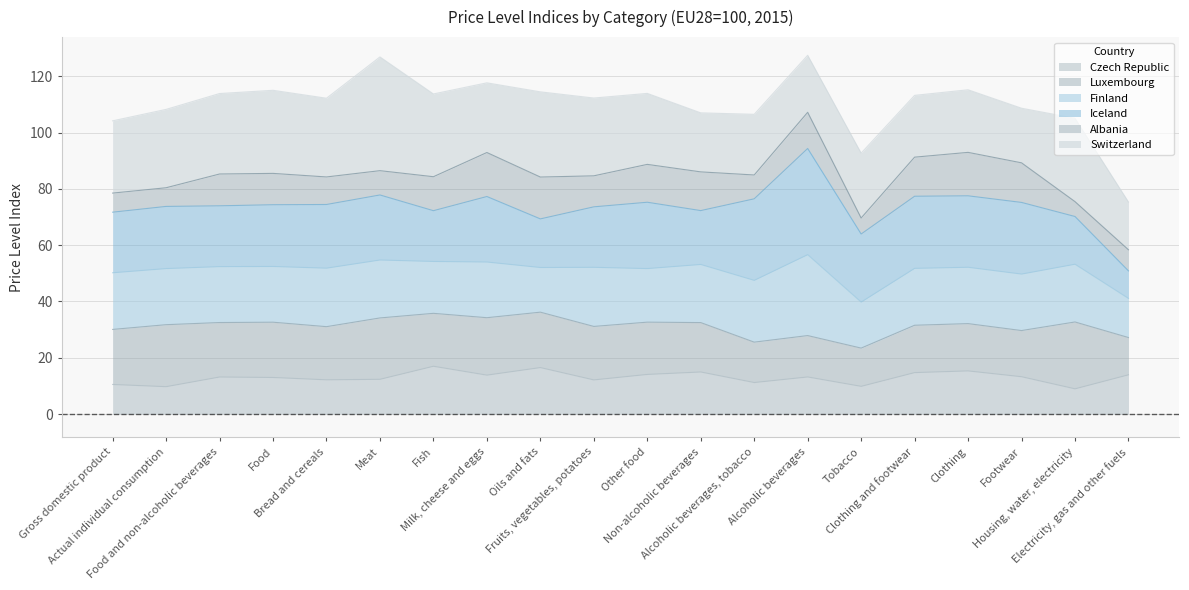

True or false: Iceland has a value of 8.2 at Food.

True